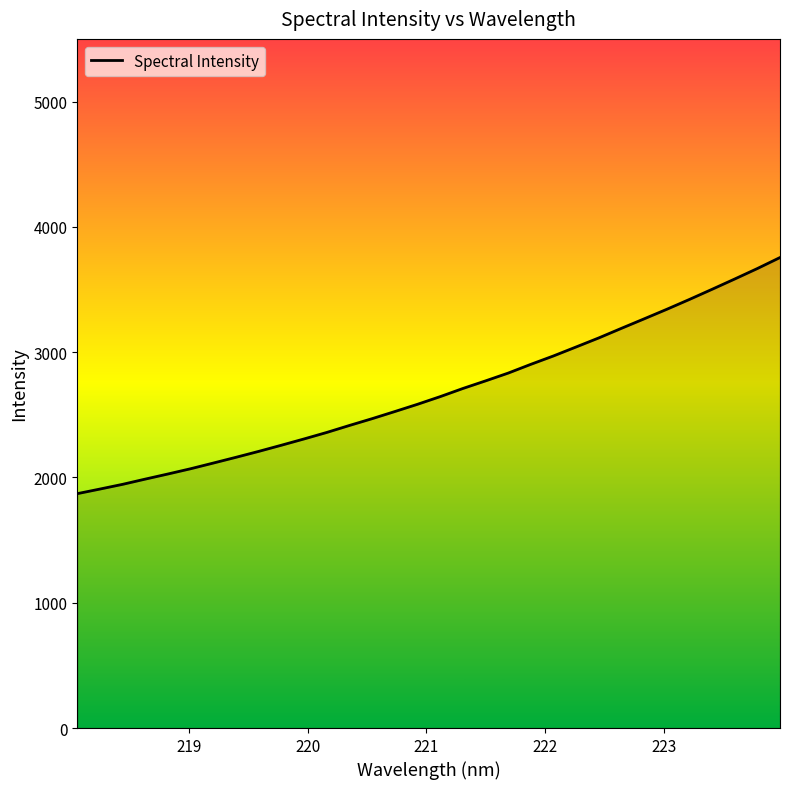

What is the difference between the maximum and minimum values?

1884.5